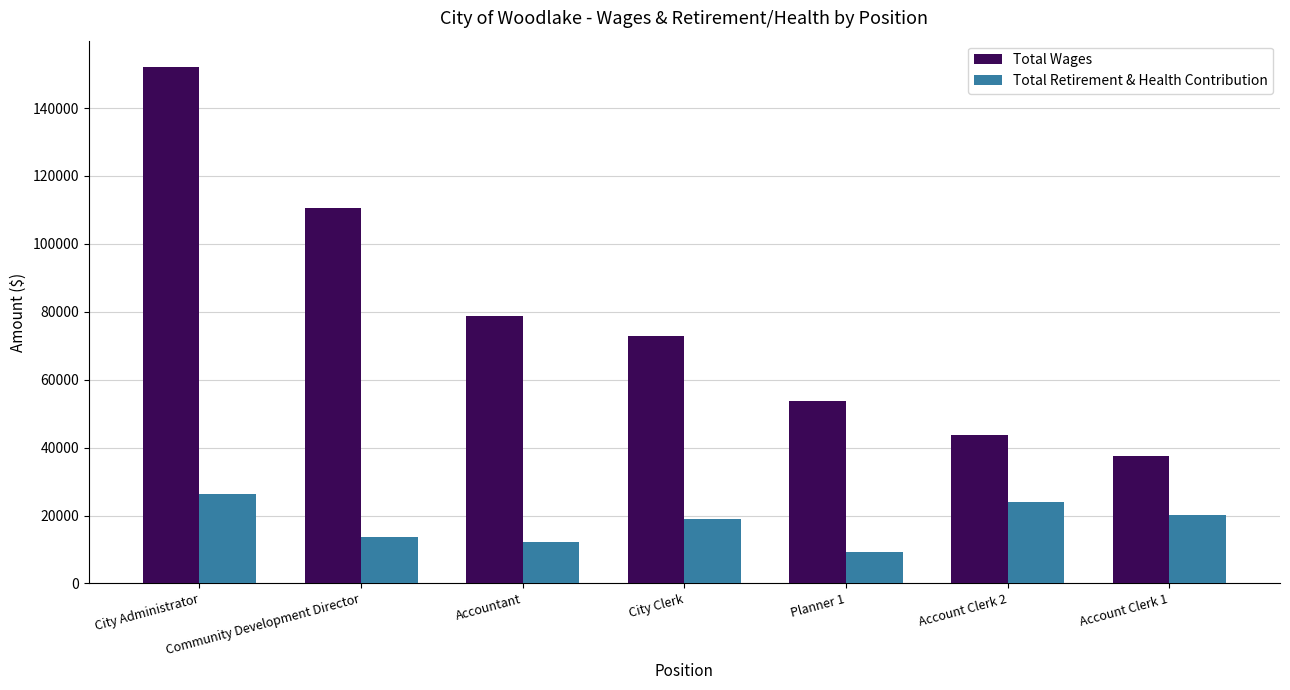

Reading left to right, extract all data points from this chart.

Total Wages: 152228	110450	78803	72805	53661	43634	37469
Total Retirement & Health Contribution: 26396	13660	12358	18955	9286	23896	20191